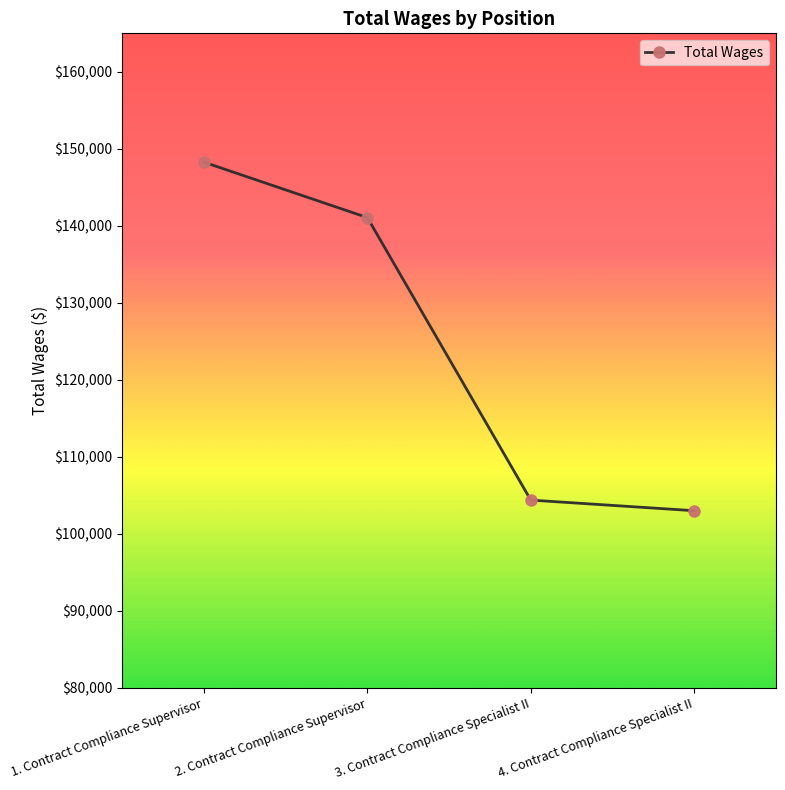

Is it true that the value at 1. Contract Compliance Supervisor is 148262?

True